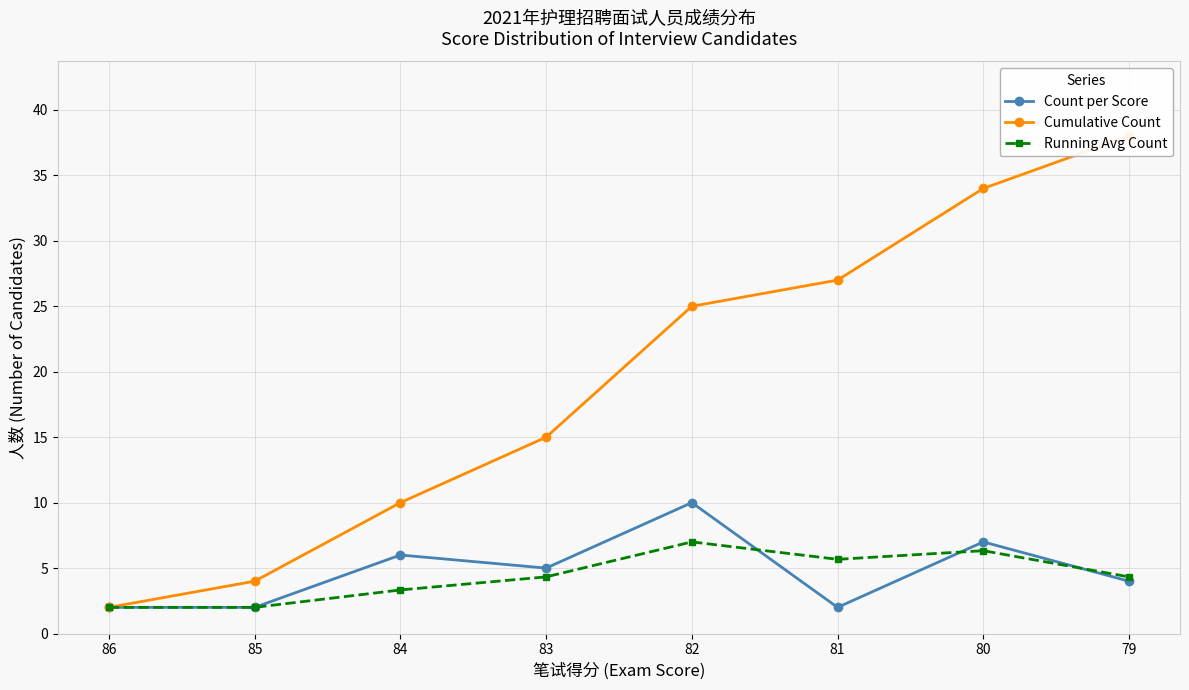

What is the total value across all series at 82?

42.0